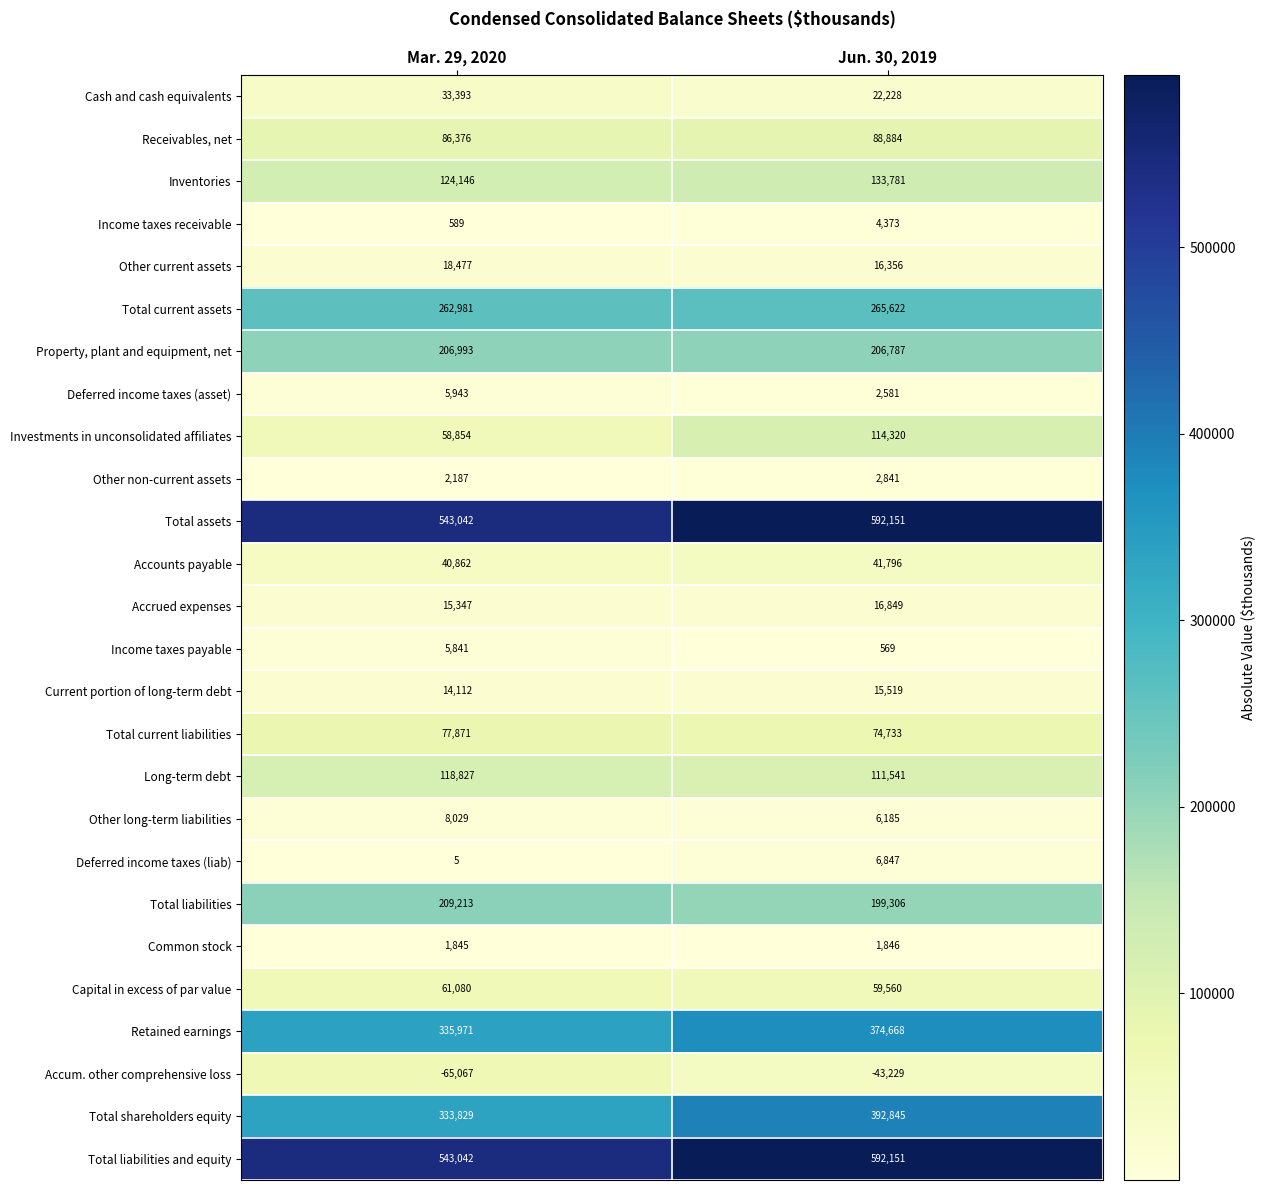

What is the total value across all series at Jun. 30, 2019?

3301110